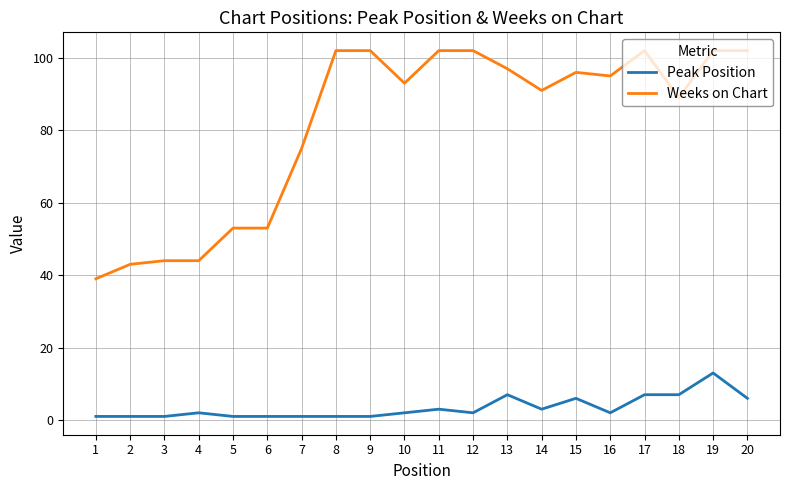

What are all the series names shown in the legend?

Peak Position, Weeks on Chart